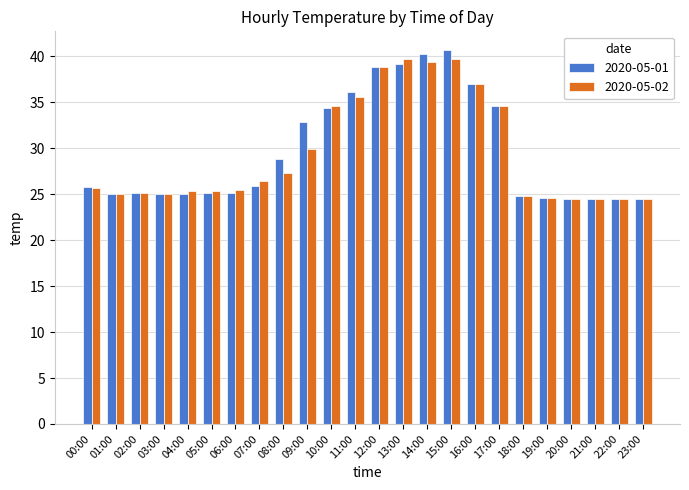

The 2020-05-01 series shows 32.9 at 09:00. True or false?

True